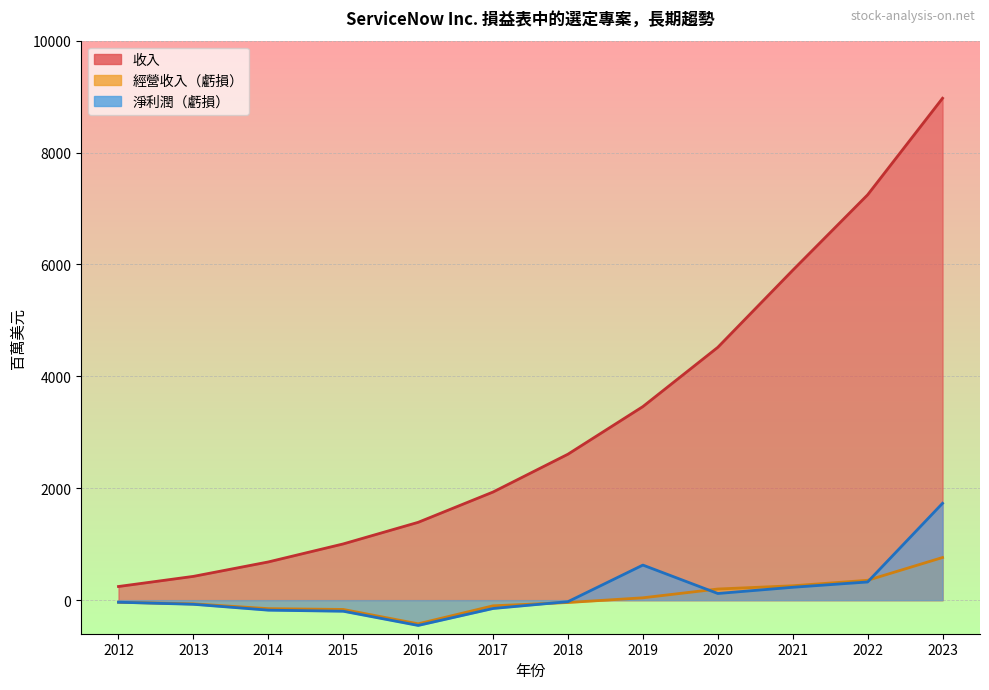

Is it true that 淨利潤（虧損） equals -198 at 2015?

True